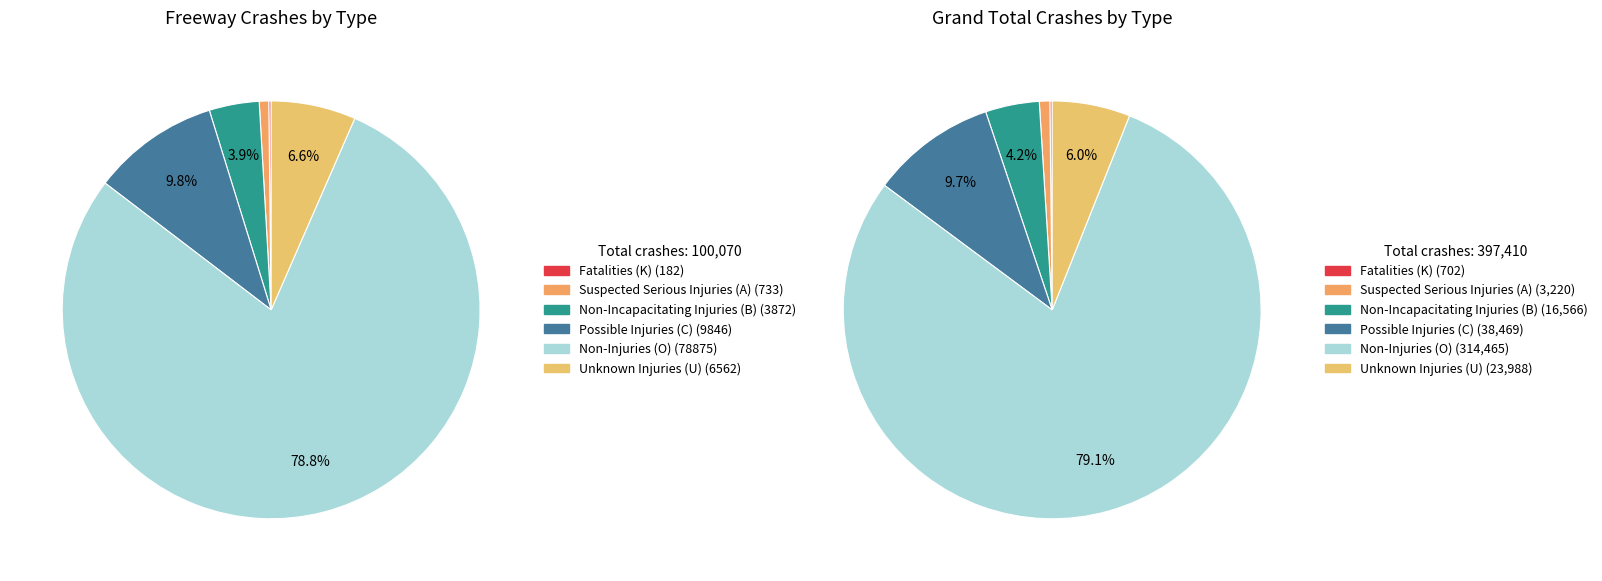

Combined, do Unknown Injuries (U) and Fatalities (K) account for over 50%?

No